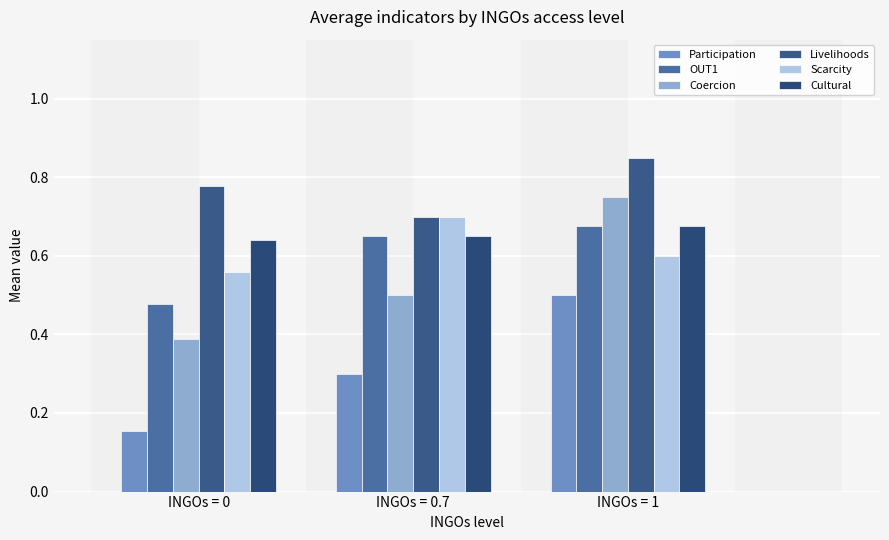

How many categories are shown in the chart?

3